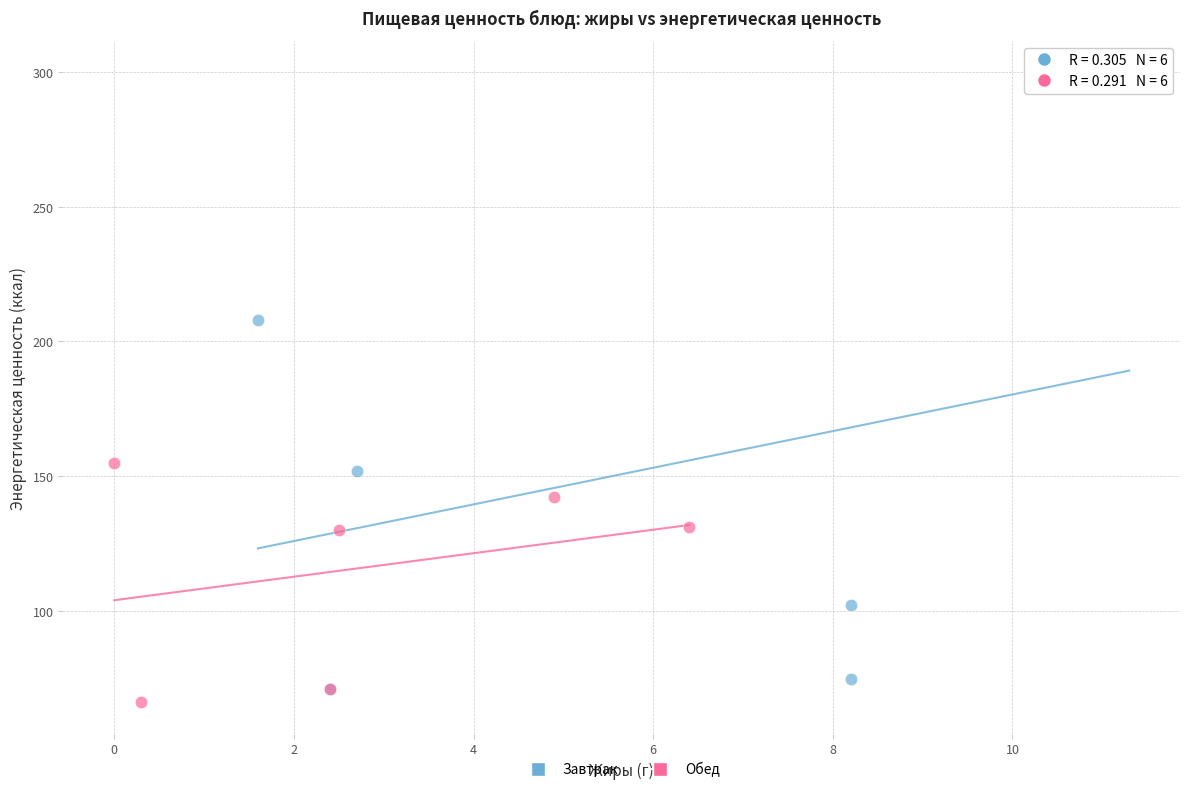

Which series has the widest spread of Y values?

Завтрак